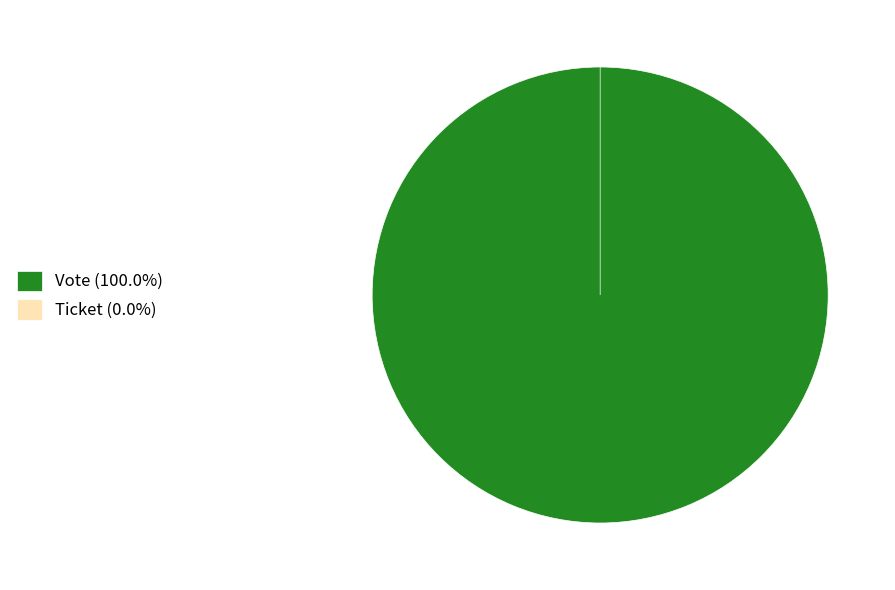

Which slice represents more than half of the pie?

Vote